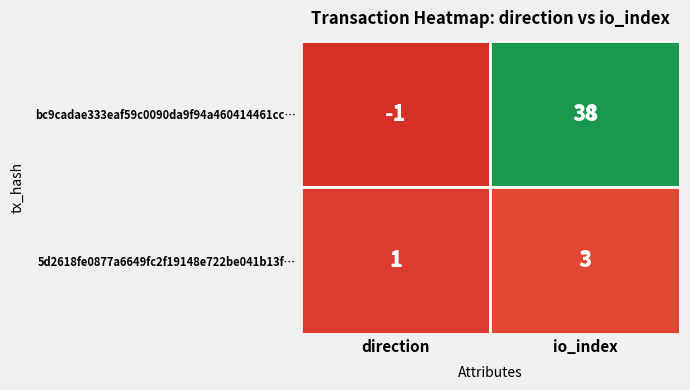

Which has a higher value, direction or io_index?

io_index